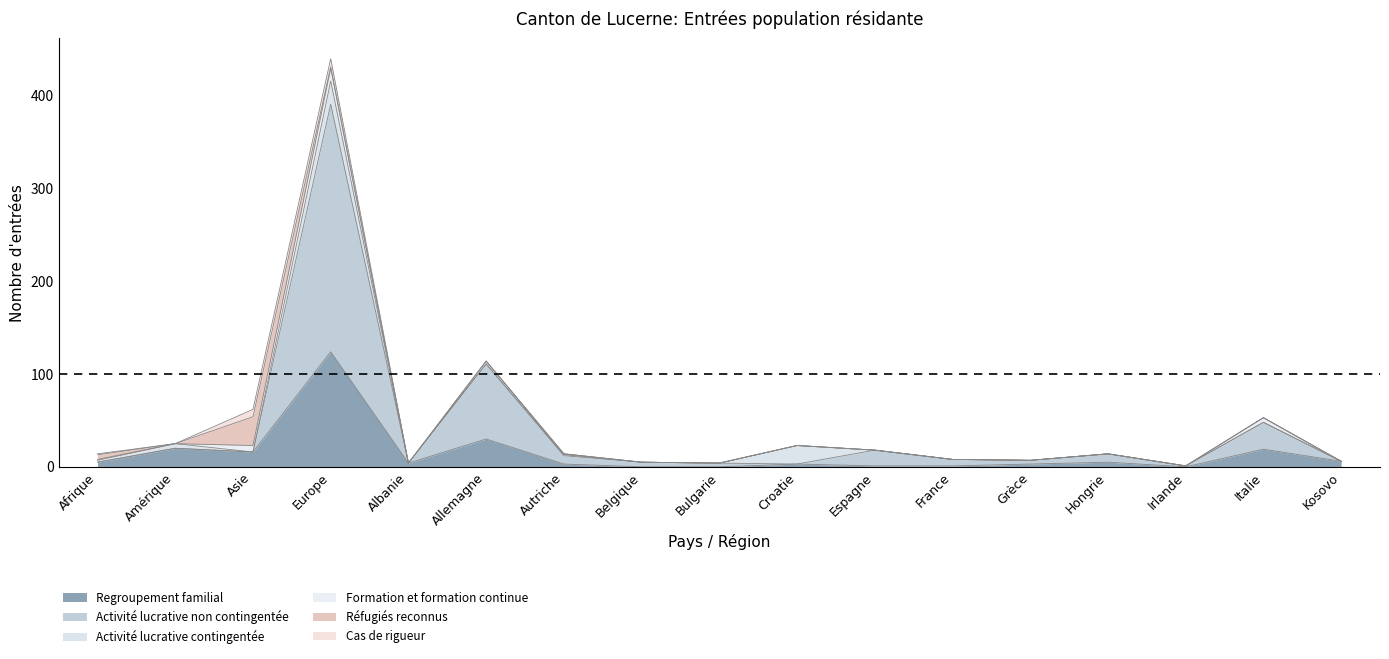

Which series ends up on top after the final intersection of Cas de rigueur and Activité lucrative non contingentée?

Activité lucrative non contingentée